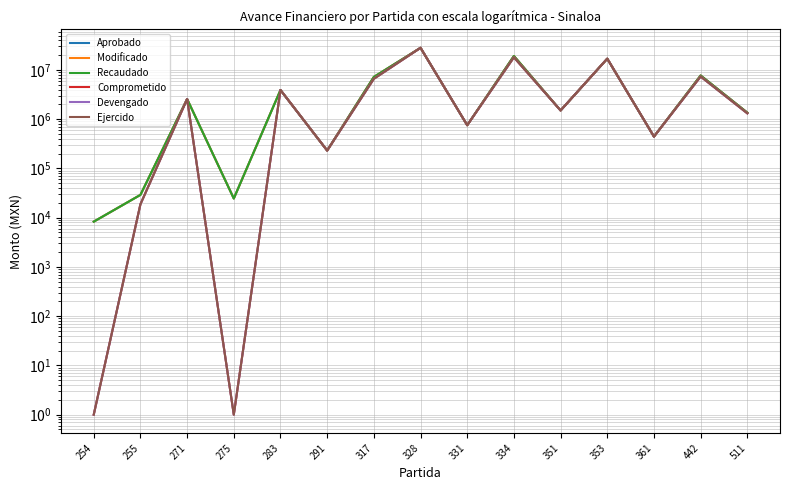

The value of Comprometido at 328 is 40317691. True or false?

False